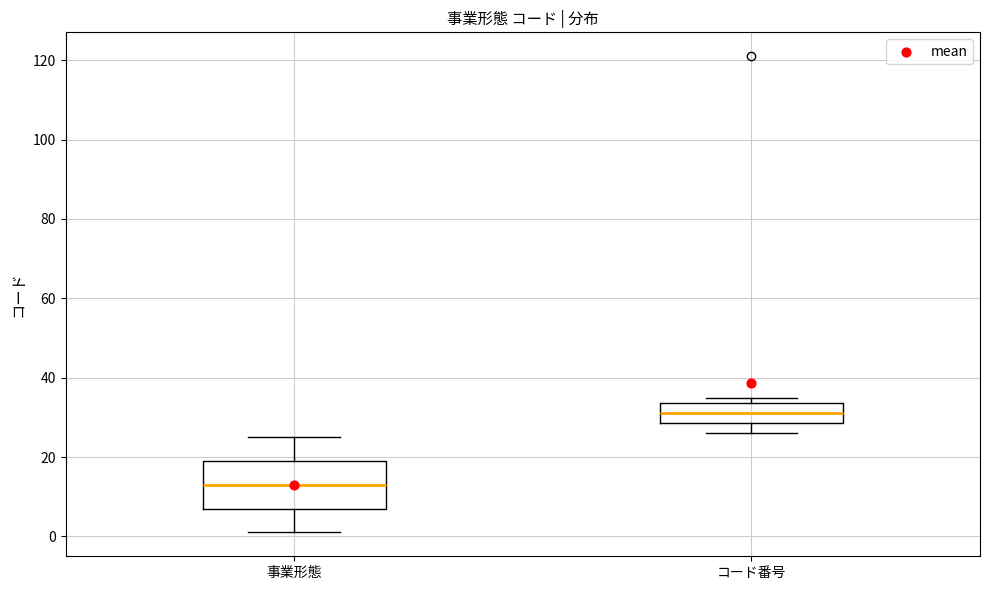

Reading left to right, transcribe this box plot: for each box, give where its median line is, the range the box spans, and where its two whiskers end, as read against the y-axis. The values are not printed on the chart, so give them approximately, as read against the axis.

事業形態: median 14, box 8 to 20, whiskers 2 to 26
コード番号: median 32, box 28 to 34, whiskers 26 to 36